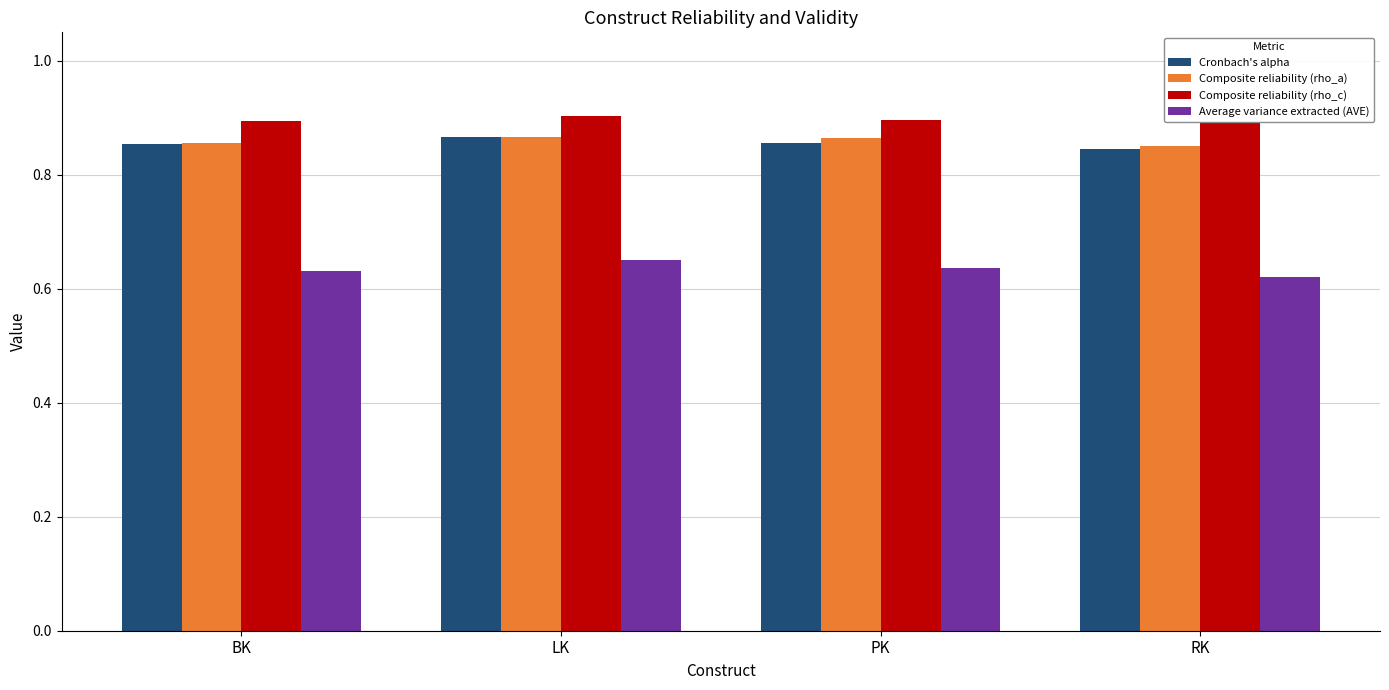

What is the difference between the highest and lowest values at RK?

0.3